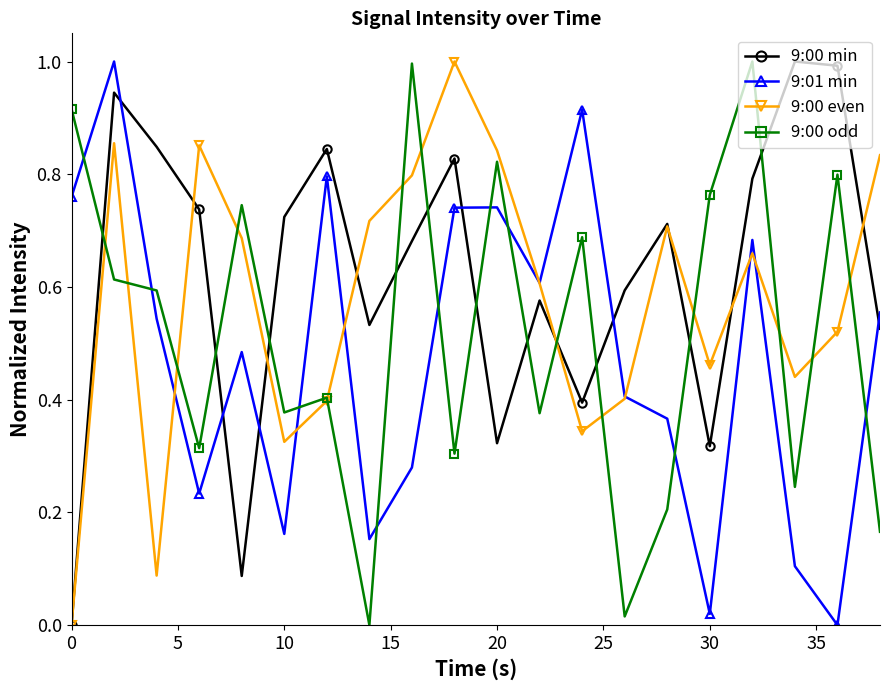

What is the highest value of the 9:00 odd series?

1.0